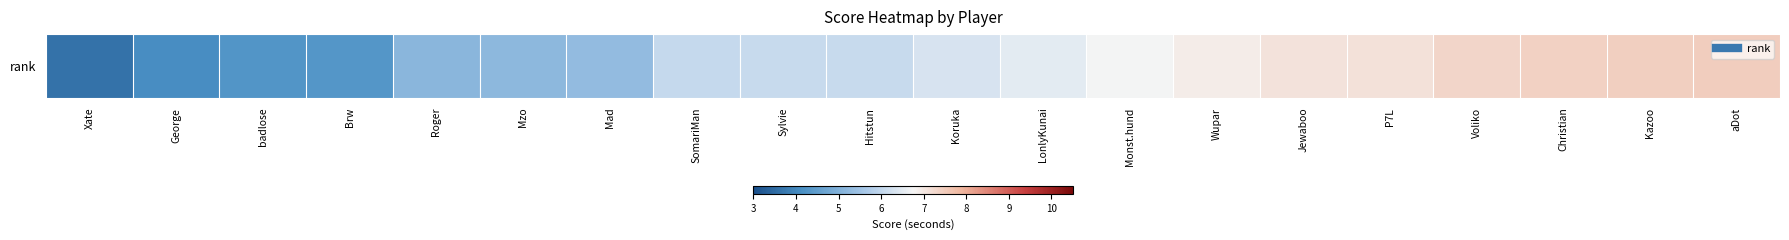

Which category has the lowest value across all series?

Xate